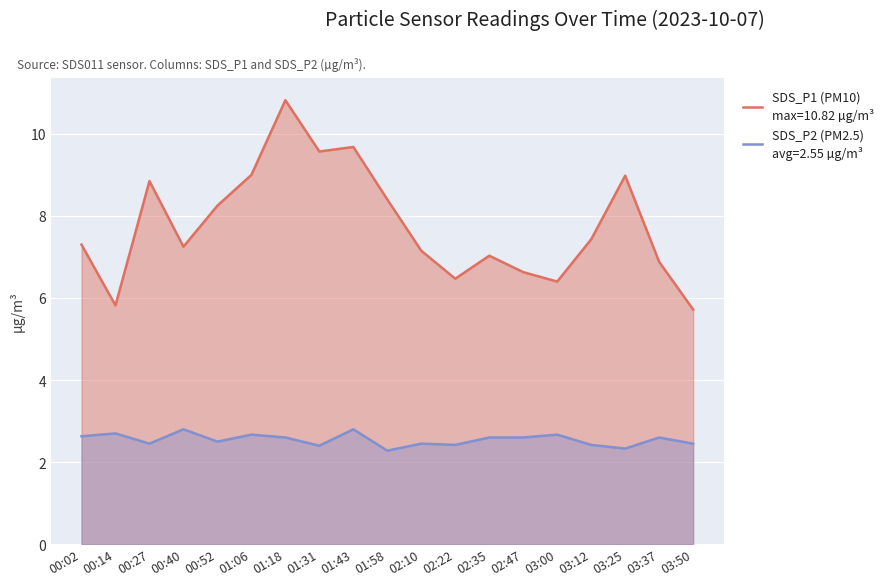

At which category does SDS_P1 reach its first local peak?

00:27